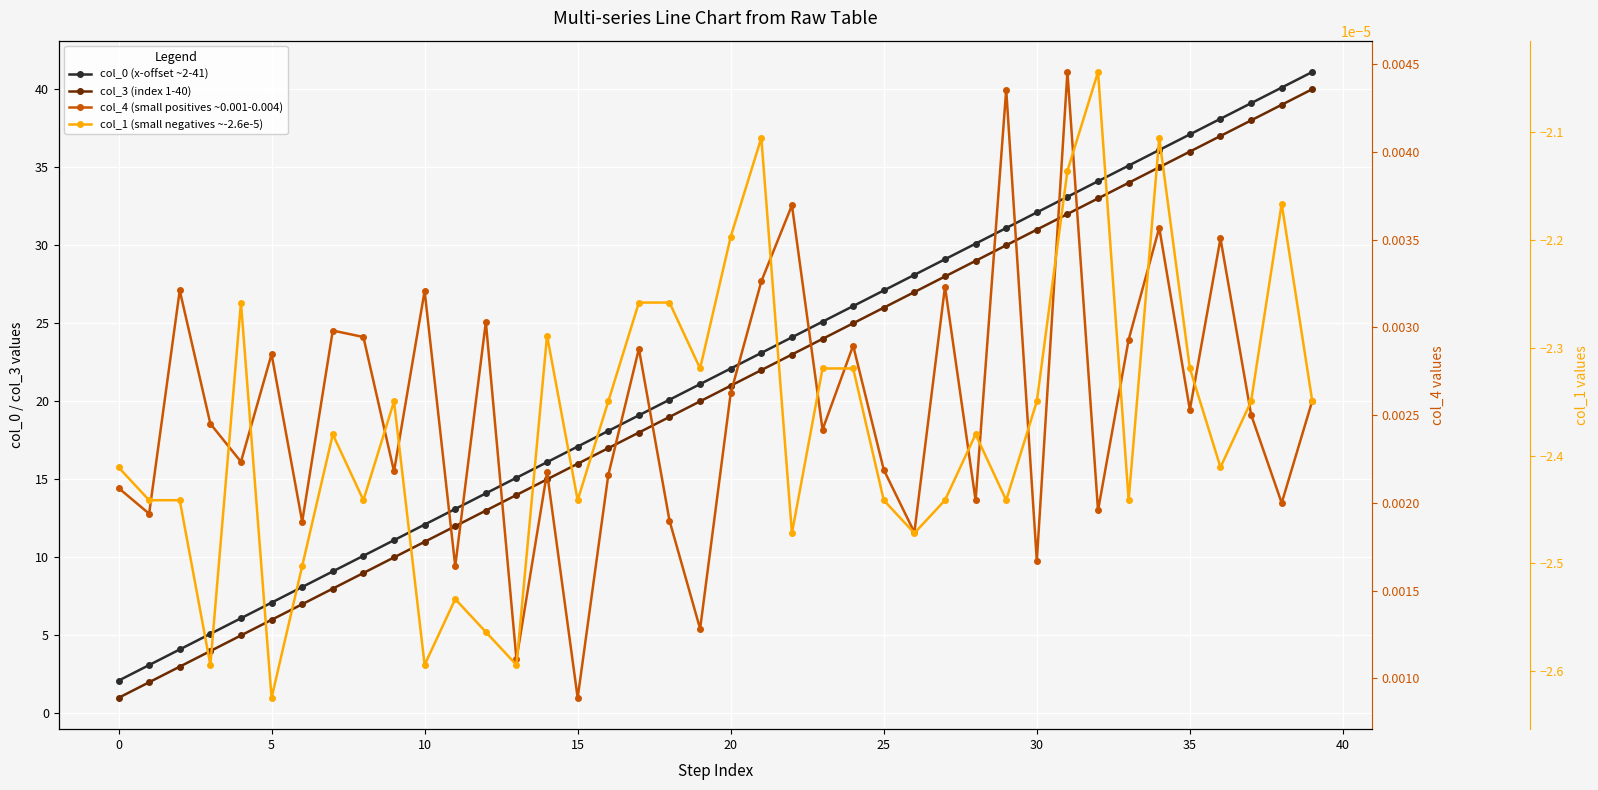

Between 40 and 34, which series saw the biggest shift?

col_0 (x-offset ~2-41)